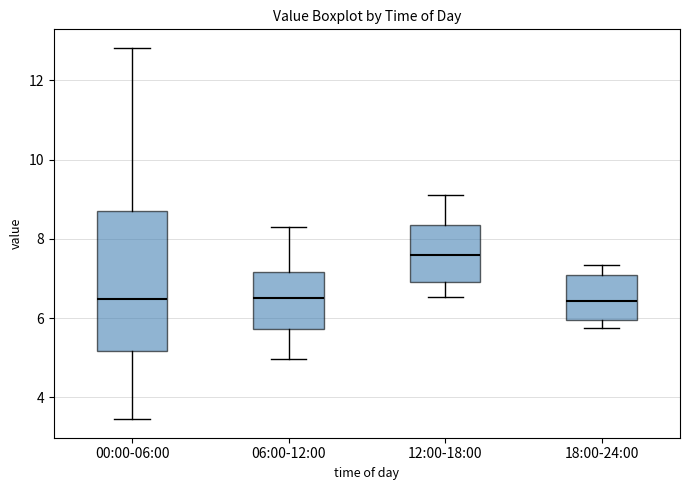

Which box's median line is the highest?

12:00-18:00